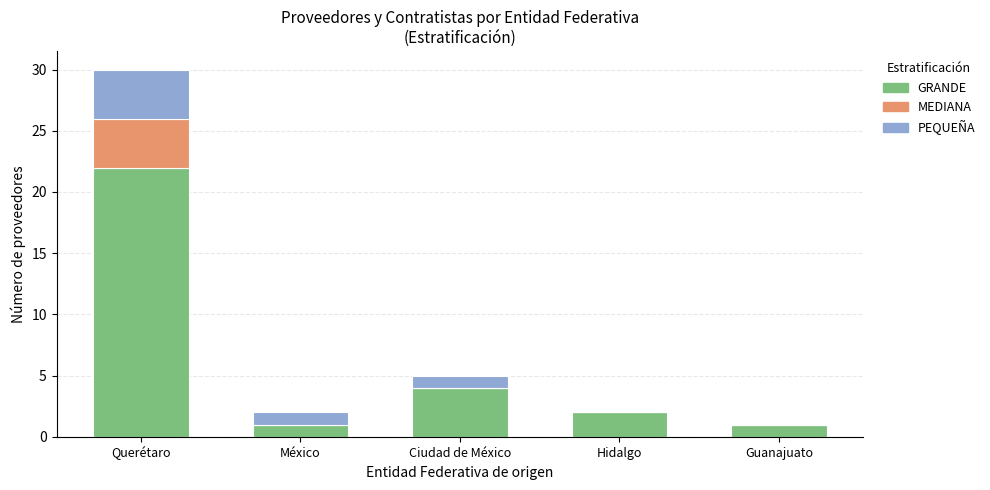

What is the maximum value for GRANDE?

22